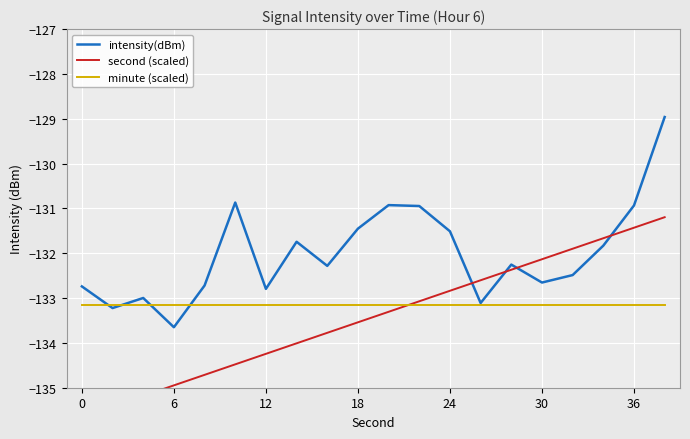

Is it true that minute (scaled) equals -133.2 at 0?

True